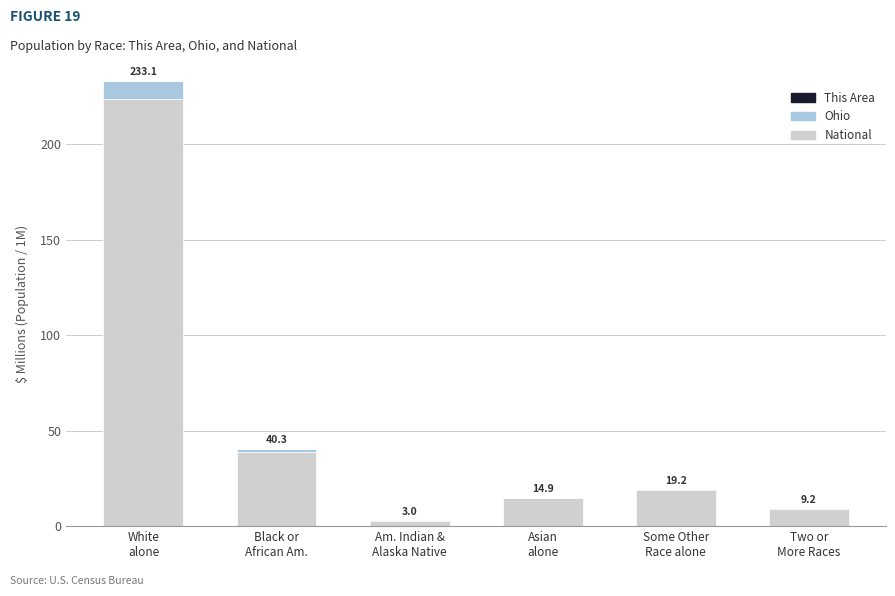

What is the sum of all National values?

308.2